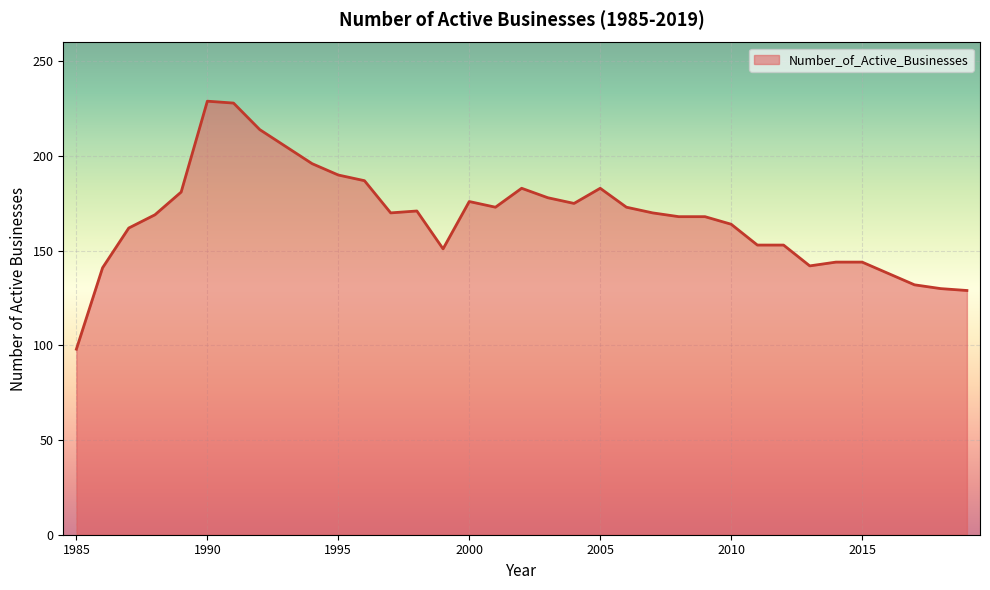

What is the difference between the maximum and minimum values?

131